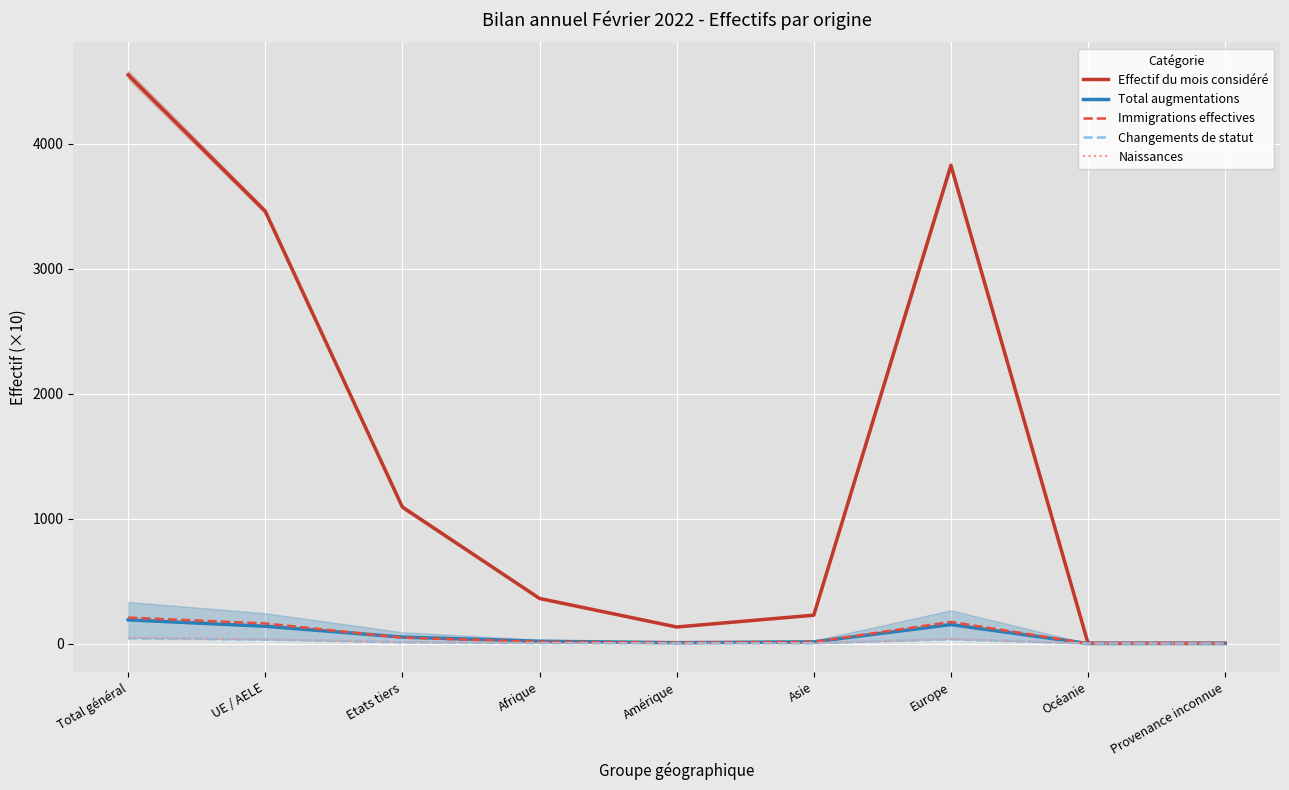

At how many categories does at least one series exceed 2221?

3